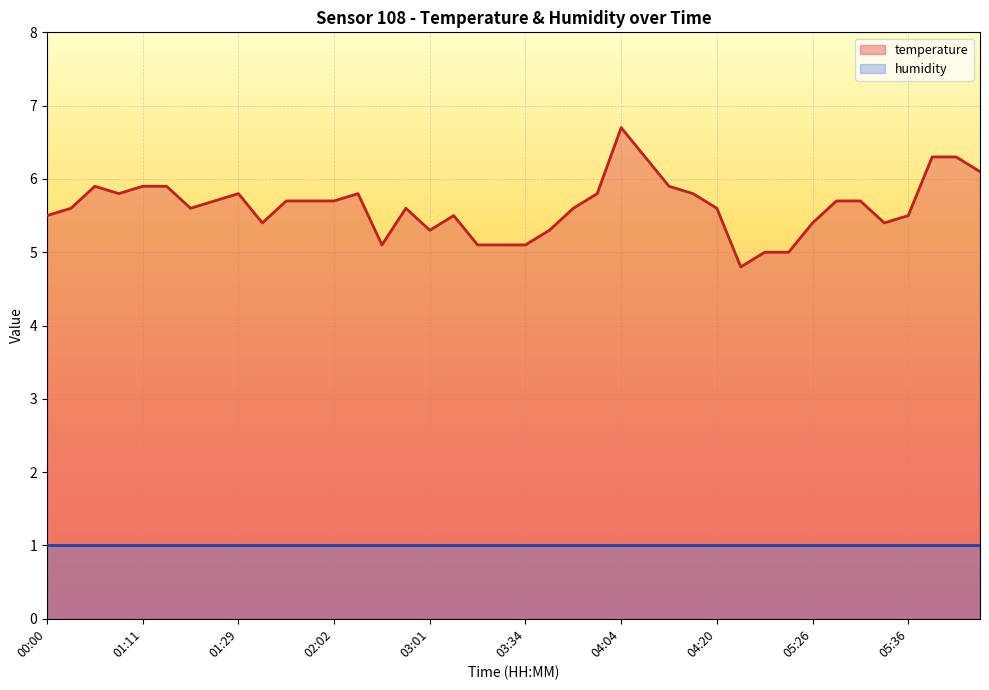

What is the sum of the values at 05:26 and 00:00?

10.9